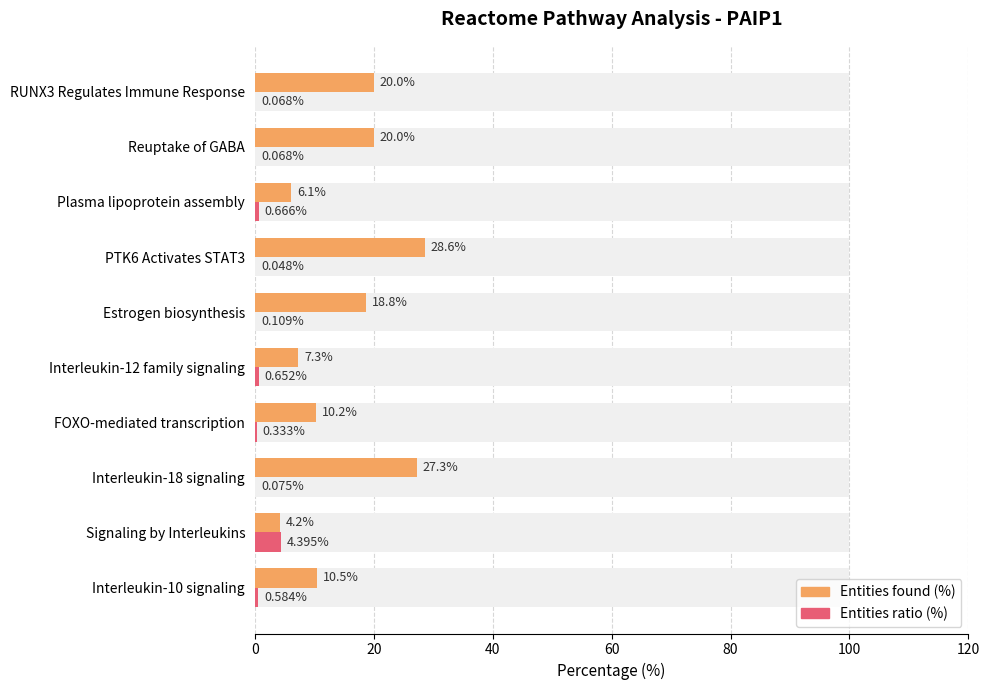

What is the lowest value of the Entities found (%) series?

4.2